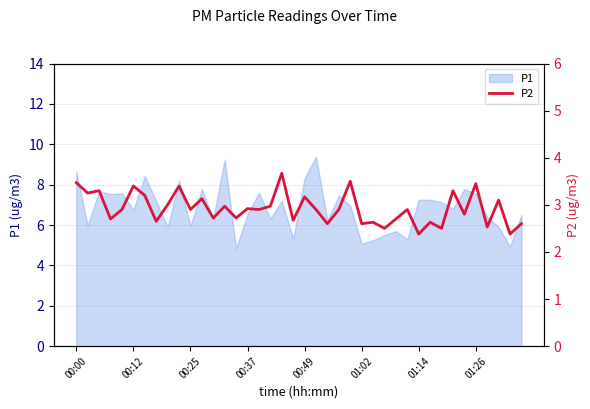

Is it true that the value at 26 is 2.6?

True